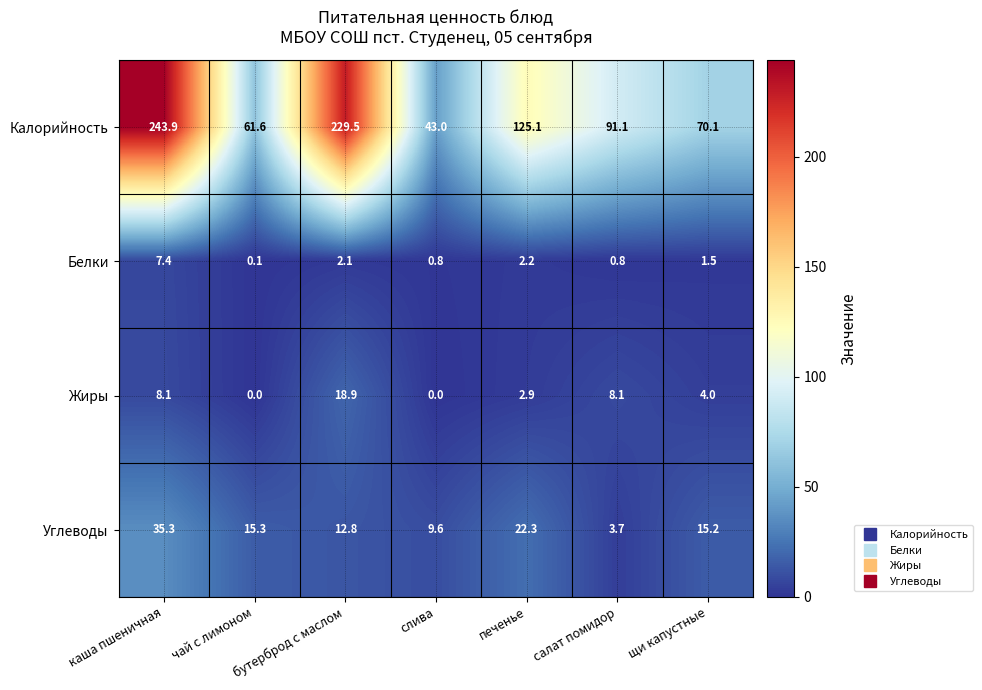

What is the highest value of the Жиры series?

18.9